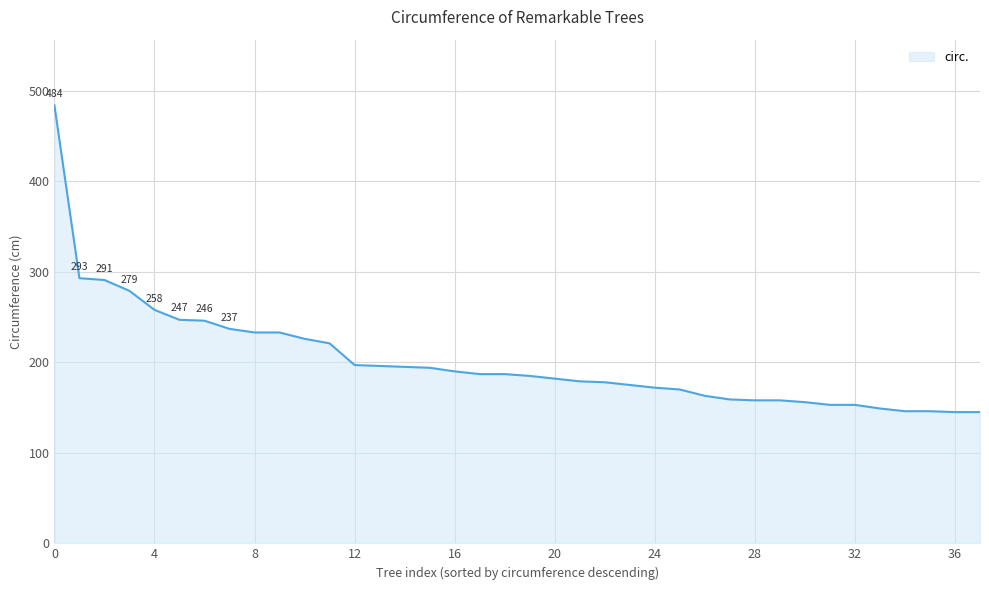

Does the chart display data point markers on the line(s)?

No